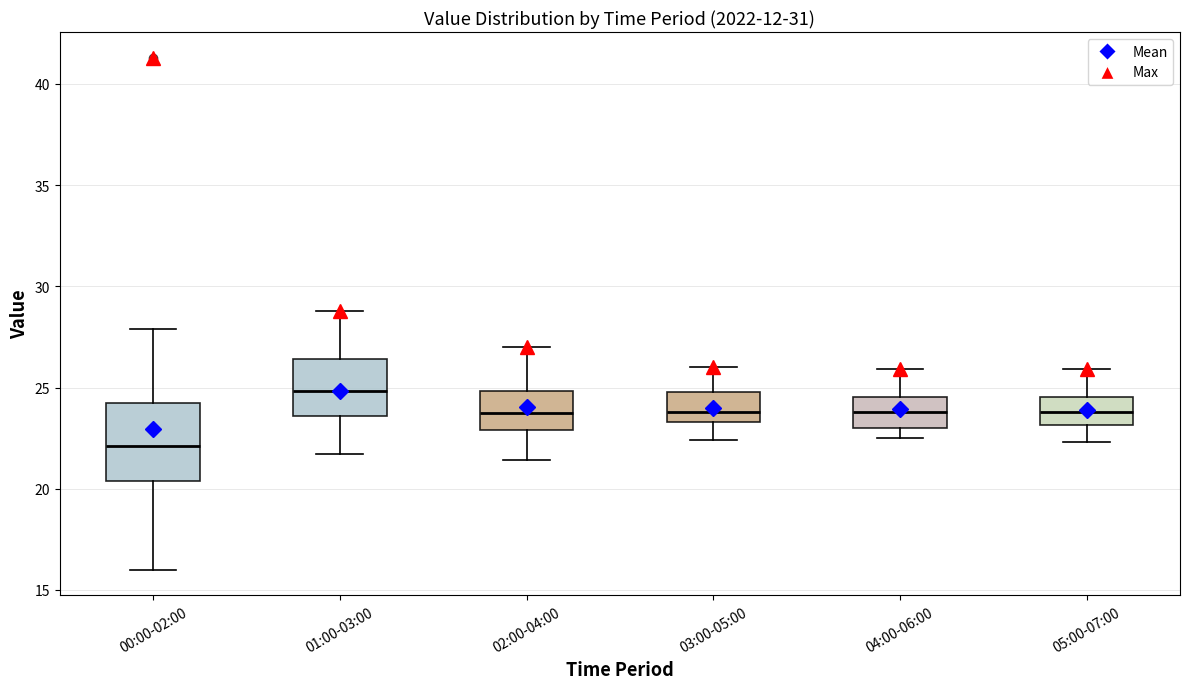

Which box is the tallest, from its lower edge to its upper edge?

00:00-02:00